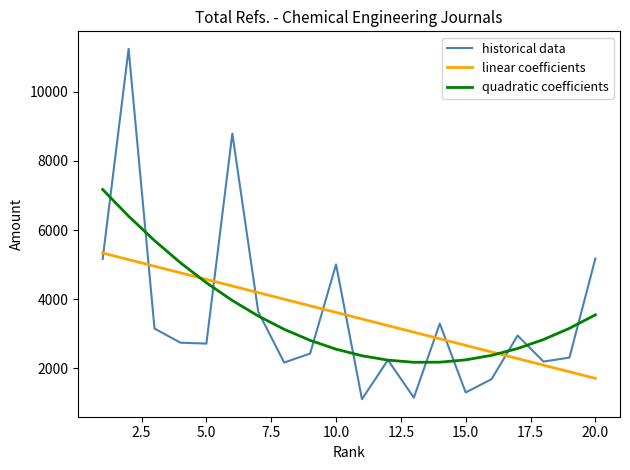

What is the maximum value shown in the chart?

11243.0